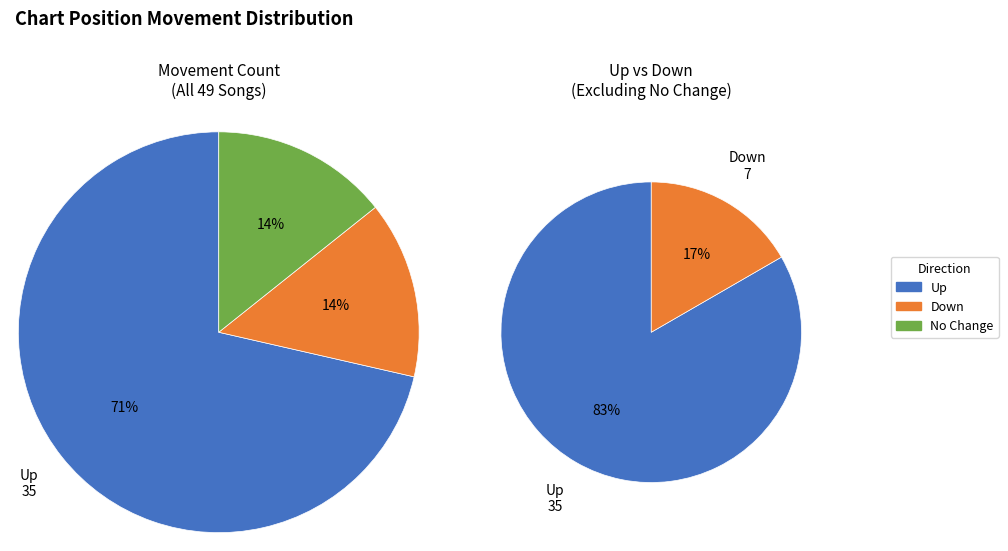

Is it true that down is 5% of the pie?

False